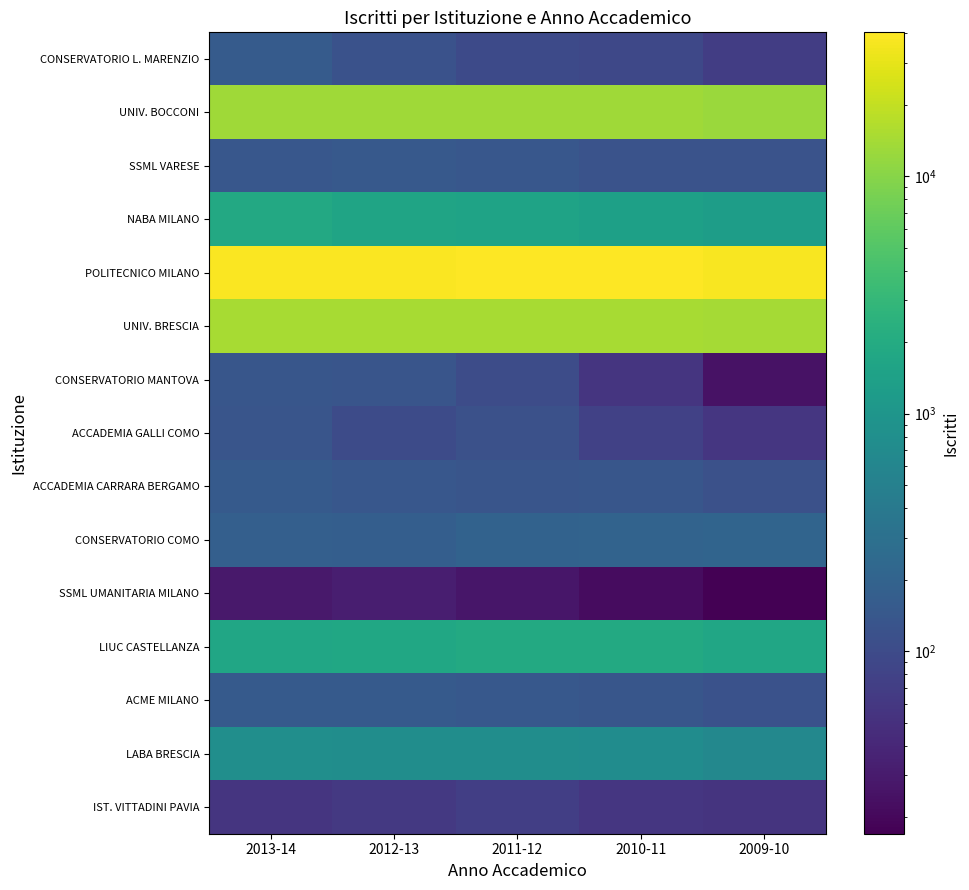

Count the number of data series in this chart.

15